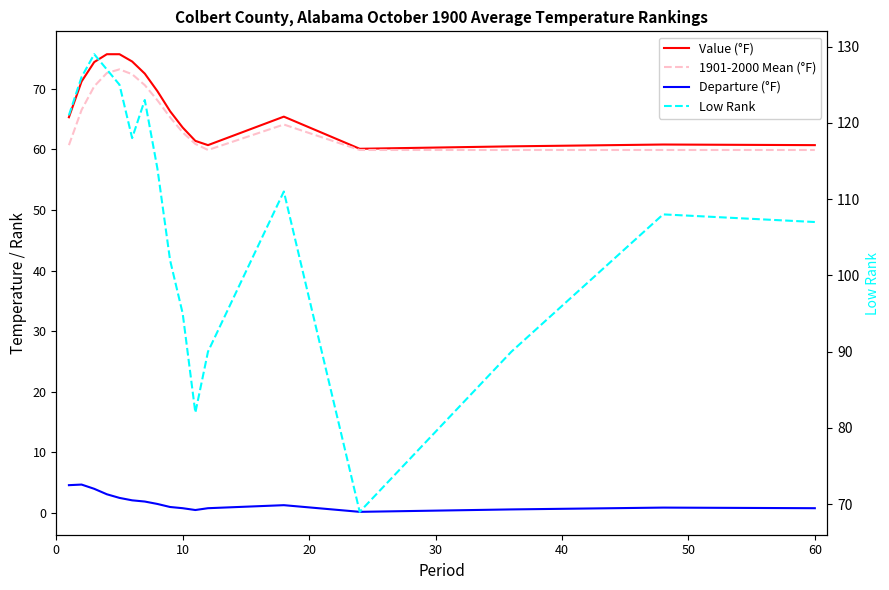

What is the smallest value displayed?

0.2